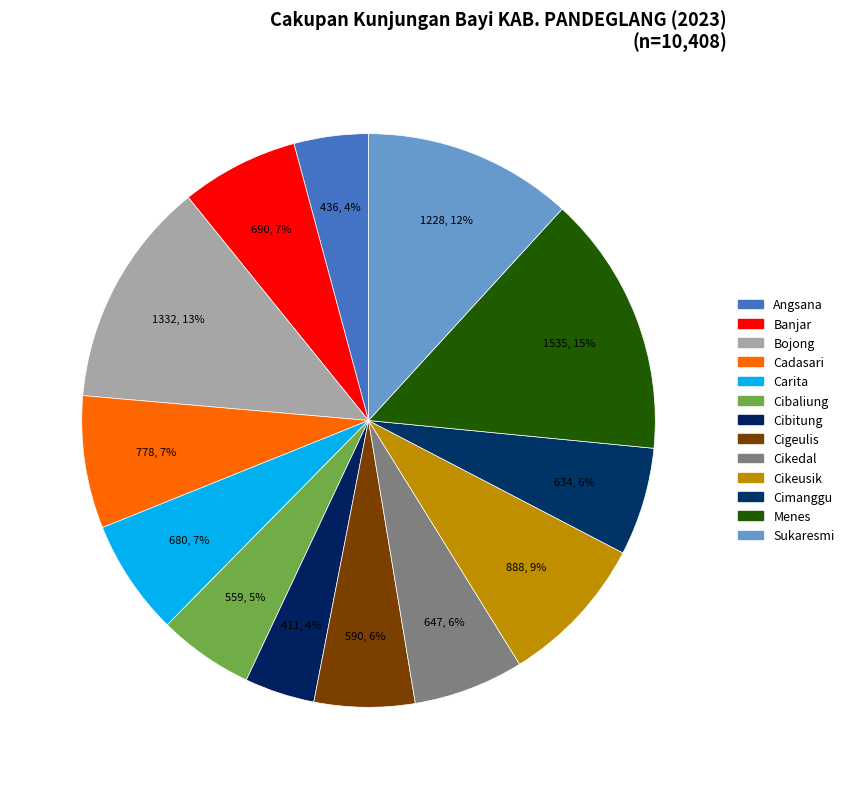

Count the number of slices in the pie.

13